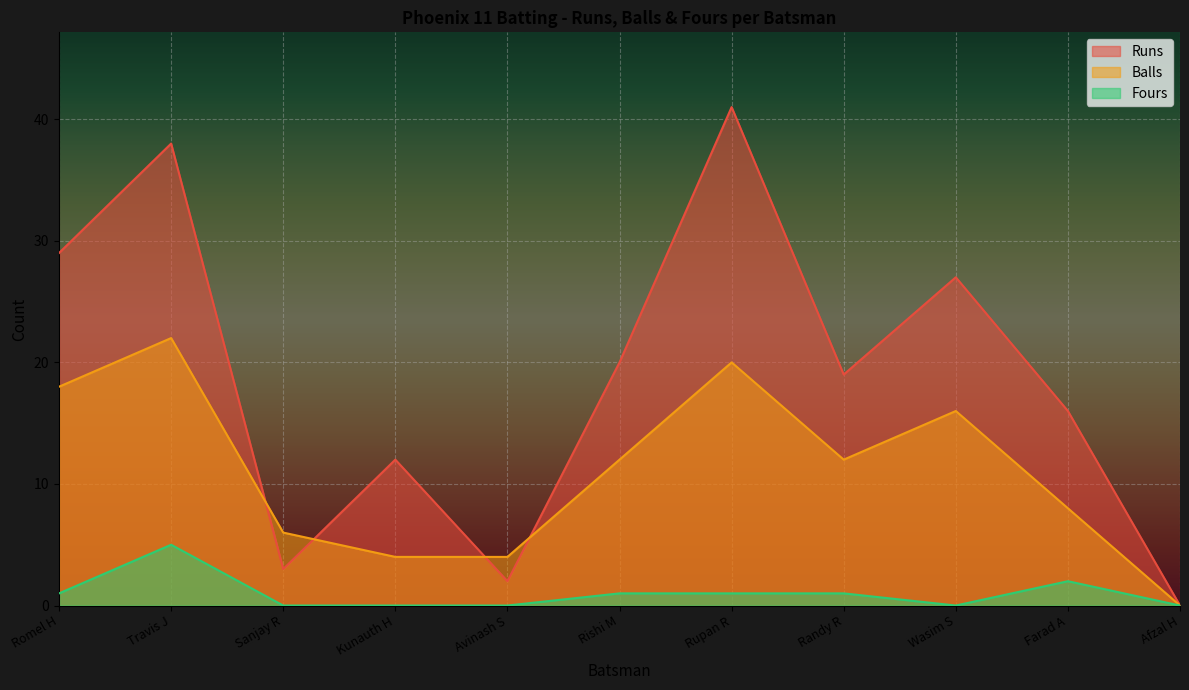

True or false: Fours and Balls cross at least once.

False